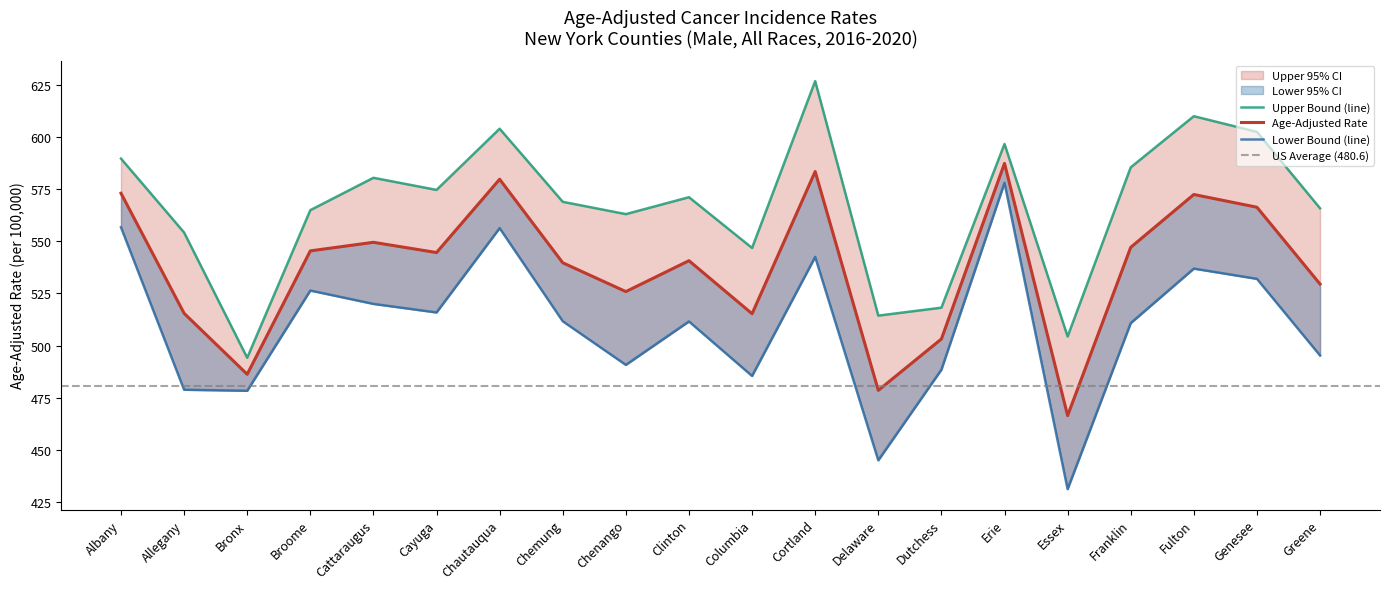

Is the value of Age-Adjusted Rate at Genesee greater than the value of Upper 95% CI at Dutchess?

Yes